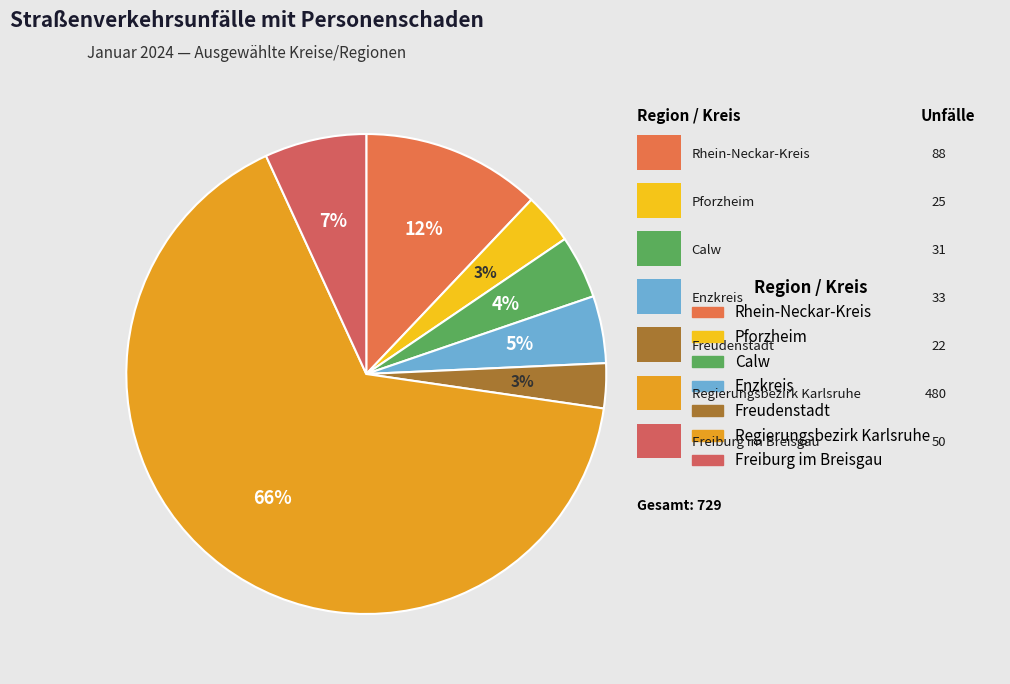

Which category has the biggest portion of the pie?

Regierungsbezirk Karlsruhe